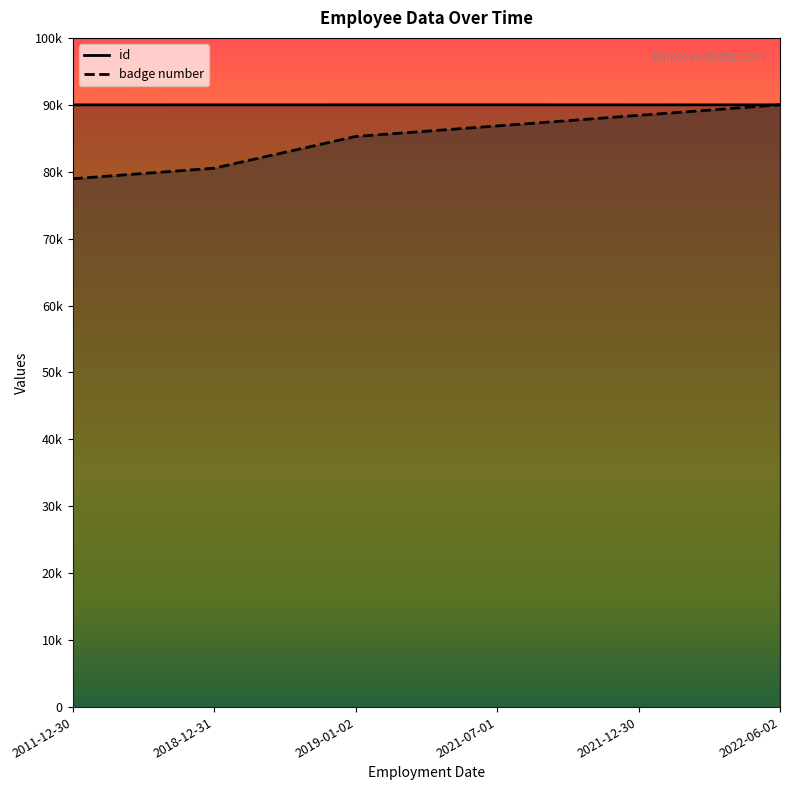

What are all the series names shown in the legend?

id, badge number